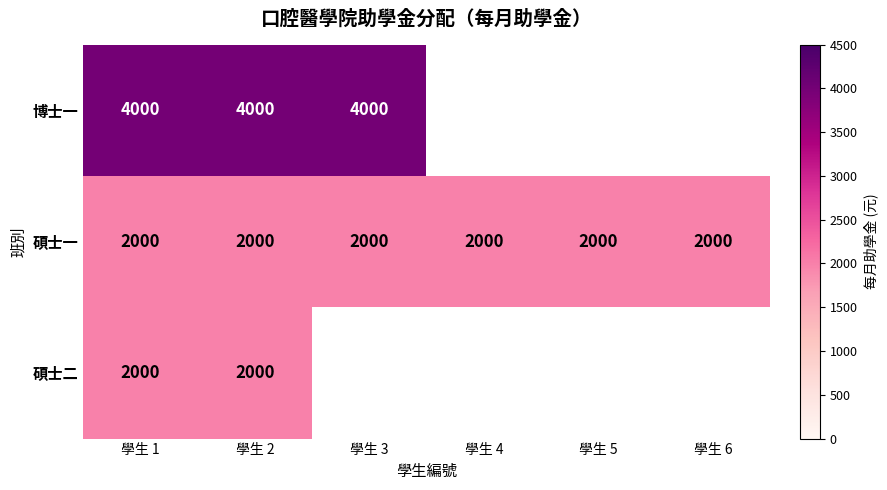

What is the sum of all 碩士一 values?

12000